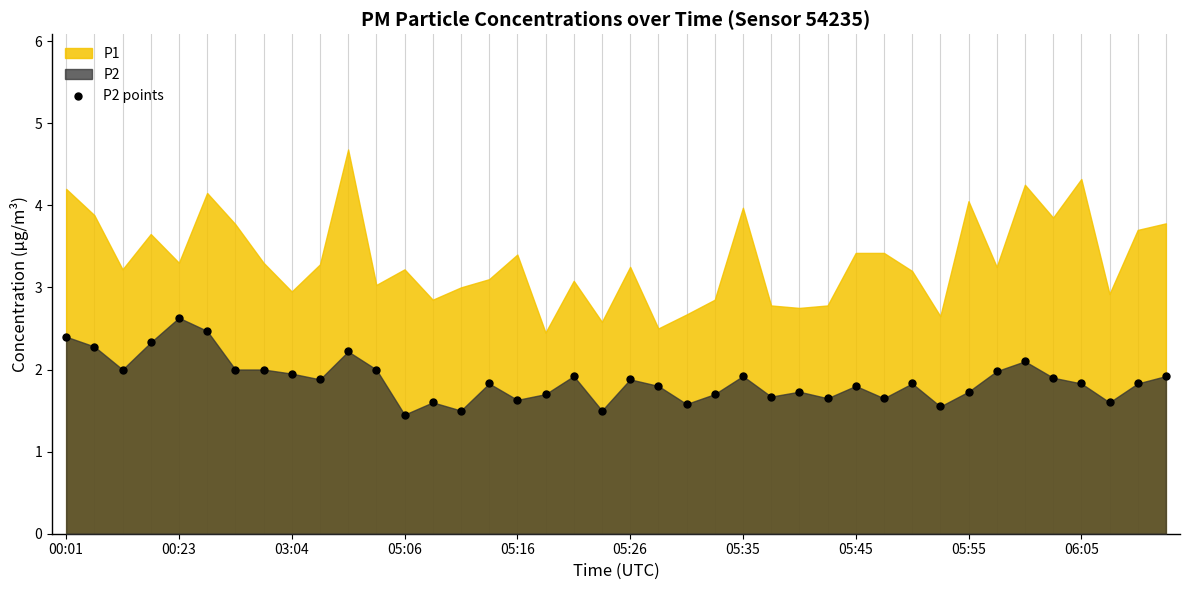

What is the range of Y values (max minus min)?

1.2